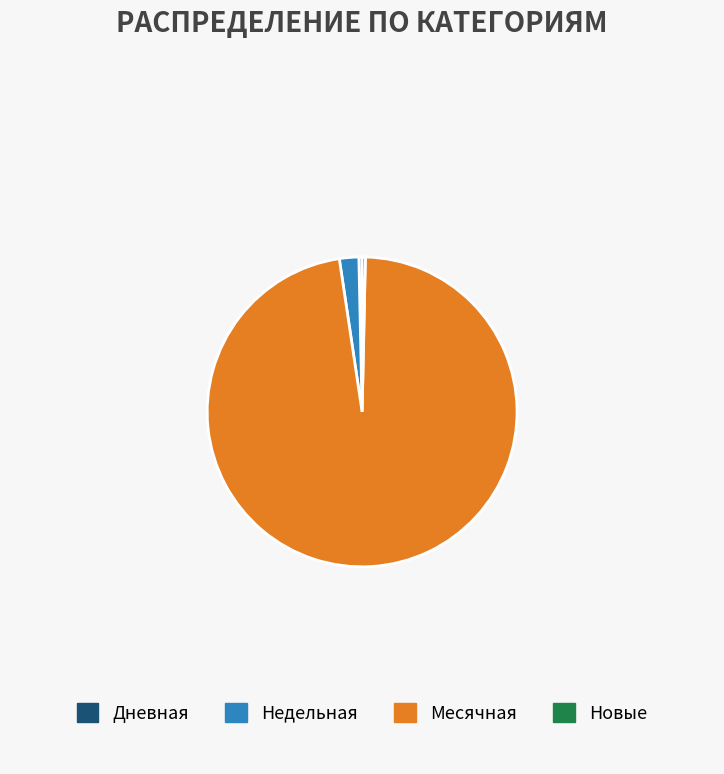

Combined, do Дневная and Недельная account for over 50%?

No